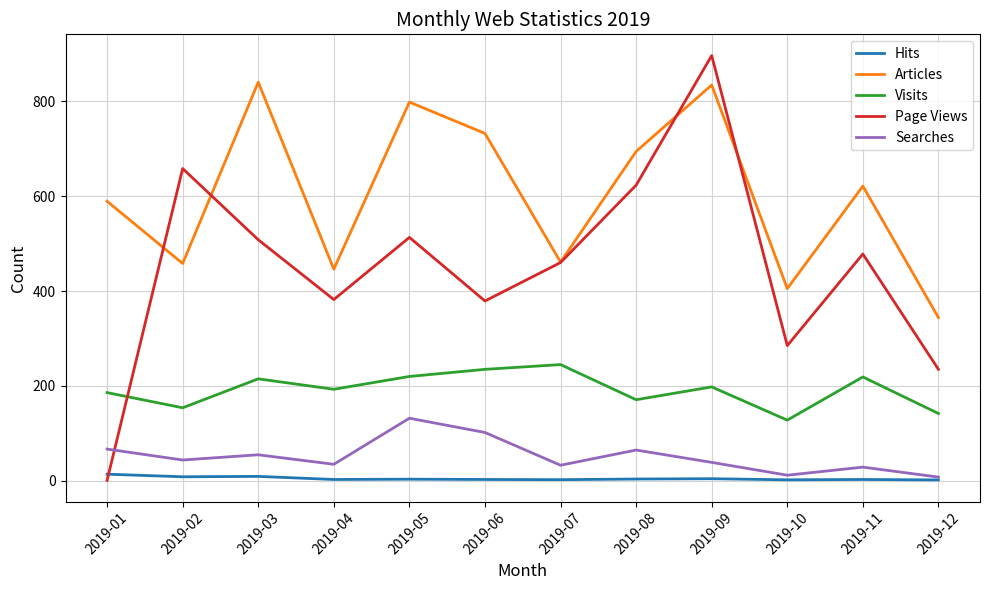

True or false: Hits and Visits cross at least once.

False